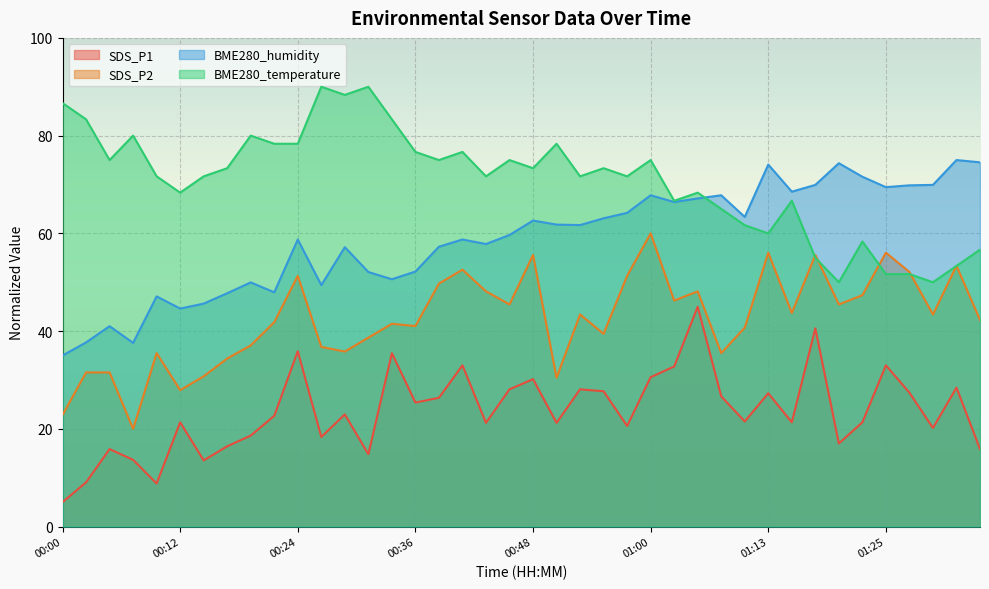

The SDS_P1 series shows 30.4 at 00:29. True or false?

False